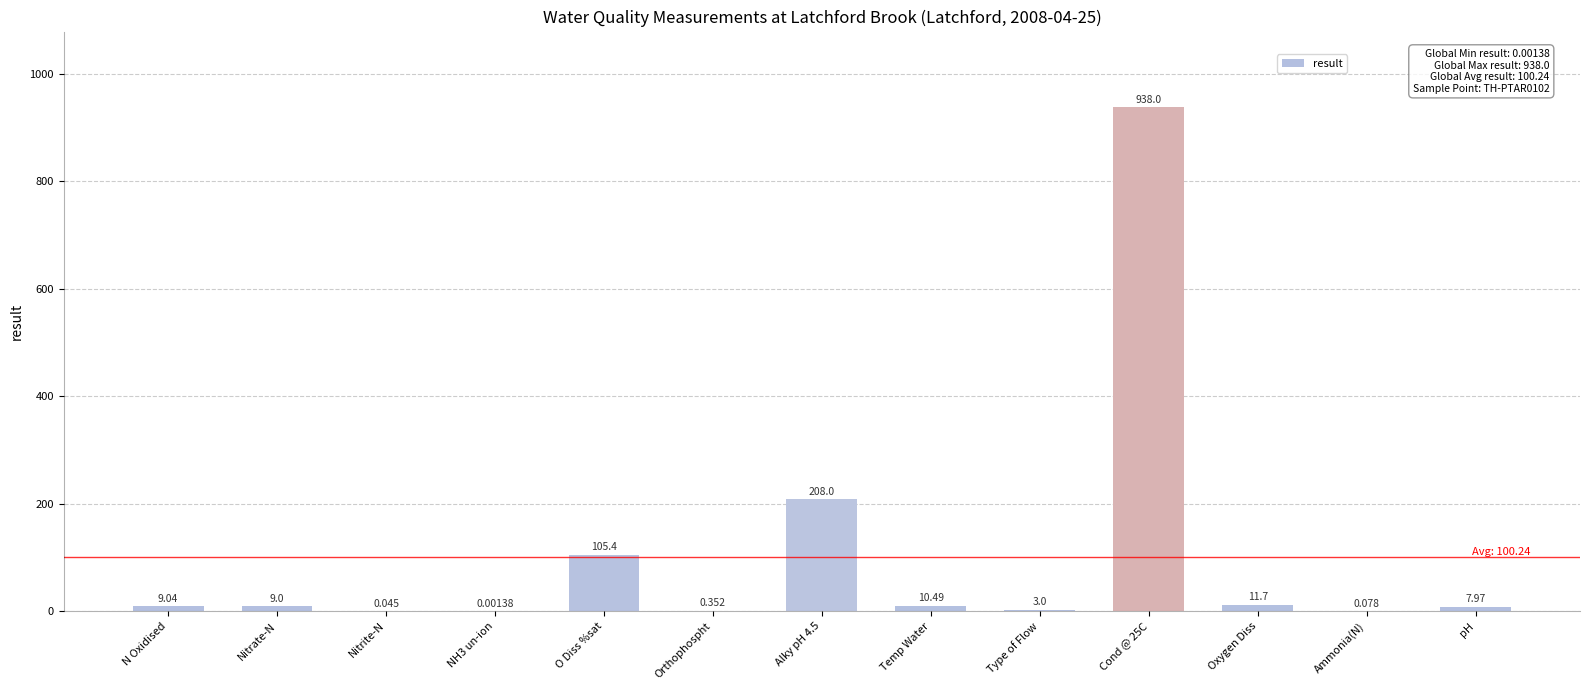

What is the change in value from Cond @ 25C to pH?

-930.0